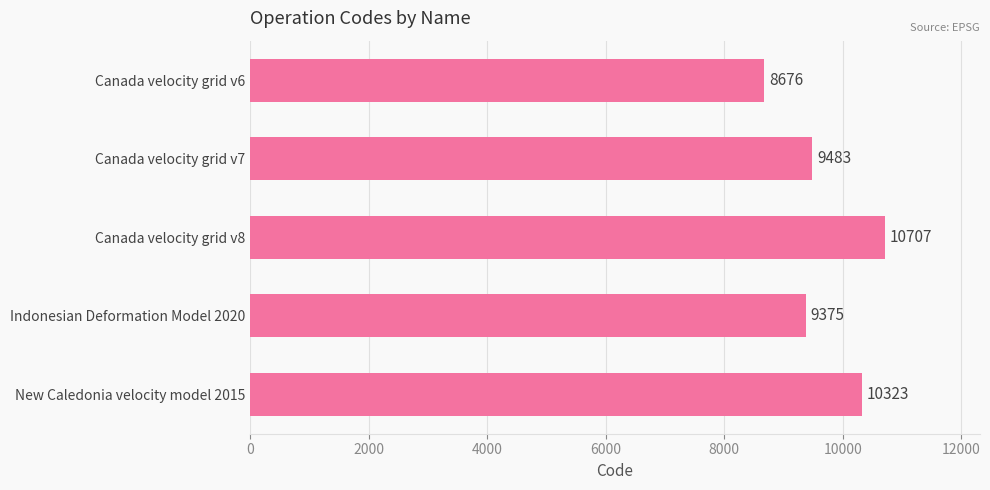

Count the number of categories in the chart.

5